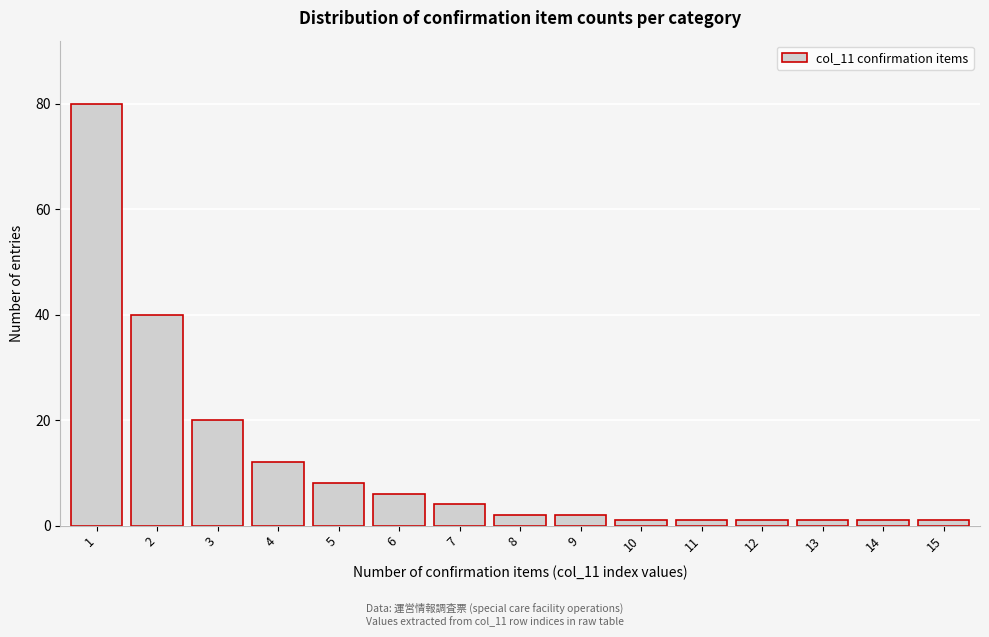

Reading right to left, extract all data points from this chart.

1	1	1	1	1	1	2	2	4	6	8	12	20	40	80